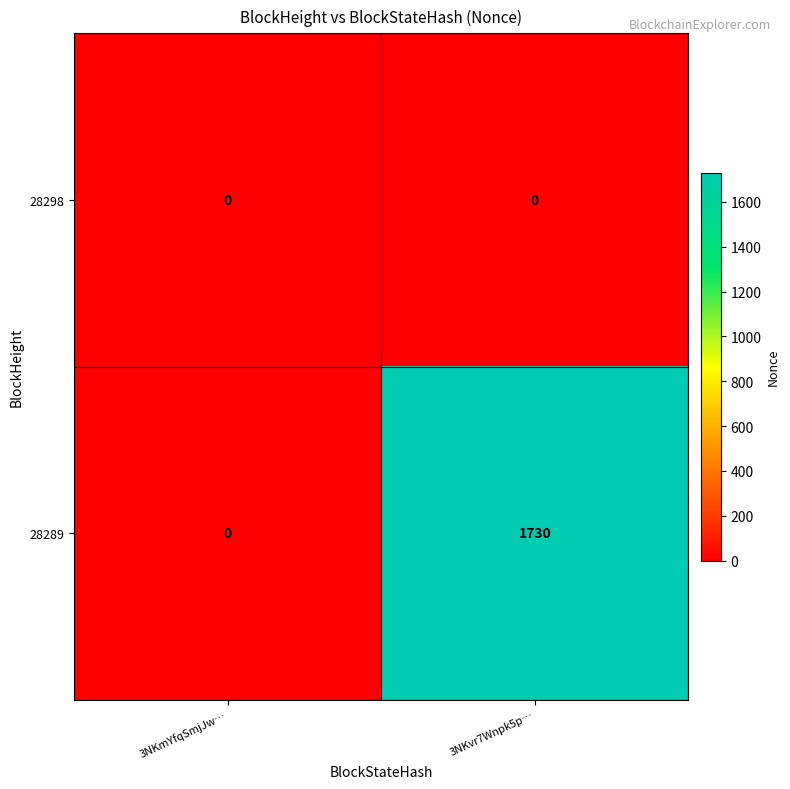

Reading left to right, list all the values displayed in this chart.

28298: 3NKmYfqSmjJw…=0	3NKvr7Wnpk5p…=0
28289: 3NKmYfqSmjJw…=0	3NKvr7Wnpk5p…=1730